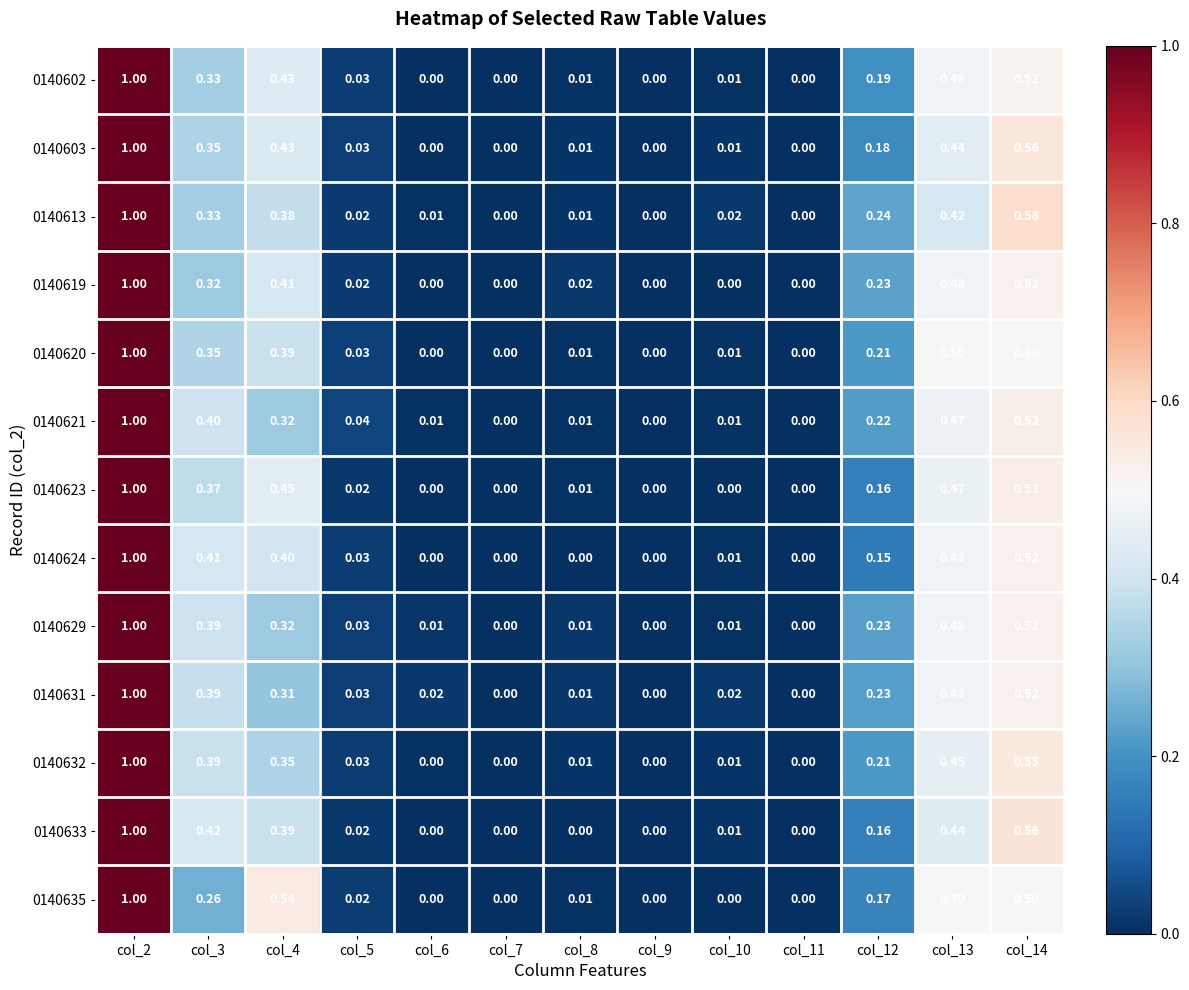

Is the value of 0140603 at col_6 greater than the value of 0140621 at col_2?

No